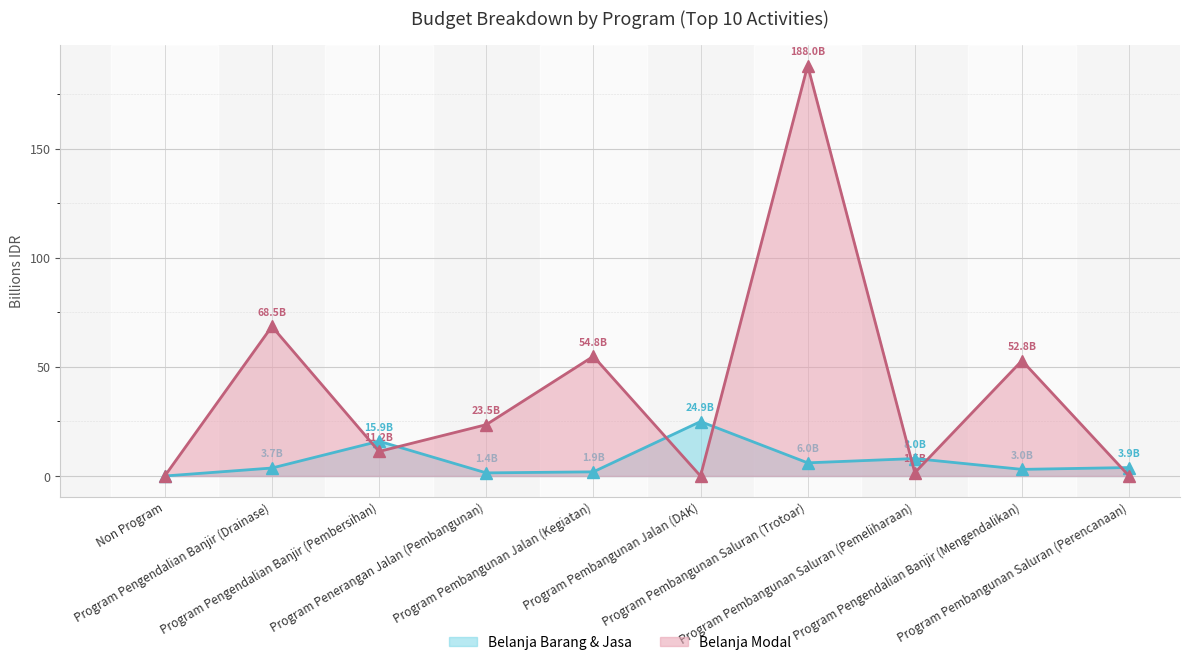

What position from the left is Program Pengendalian Banjir (Pembersihan)?

3